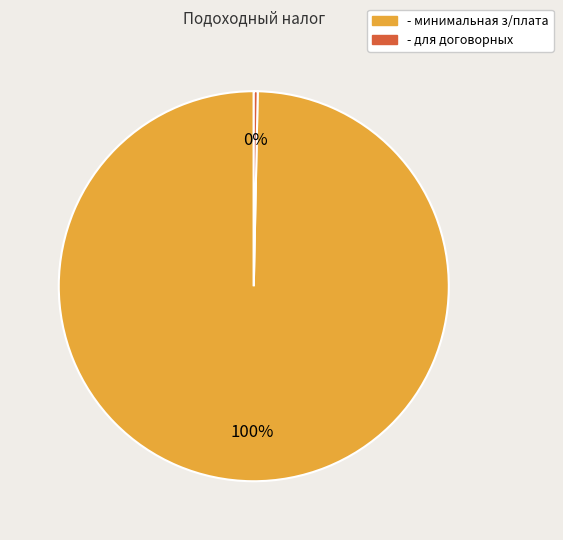

Between - минимальная з/плата and - для договорных, which is larger?

- минимальная з/плата